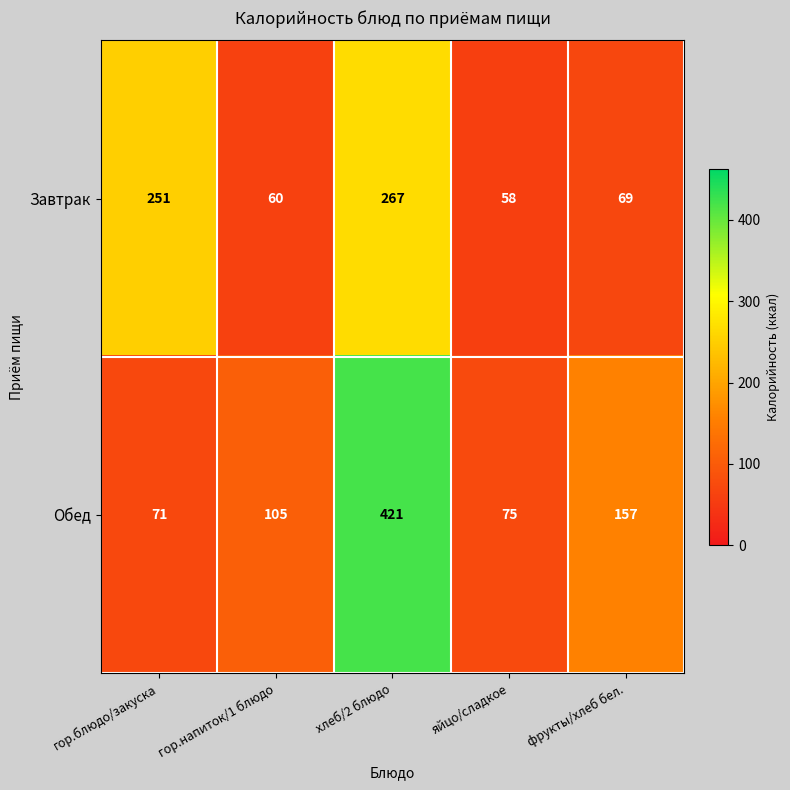

List the series in order of their peak value, lowest first.

Завтрак, Обед